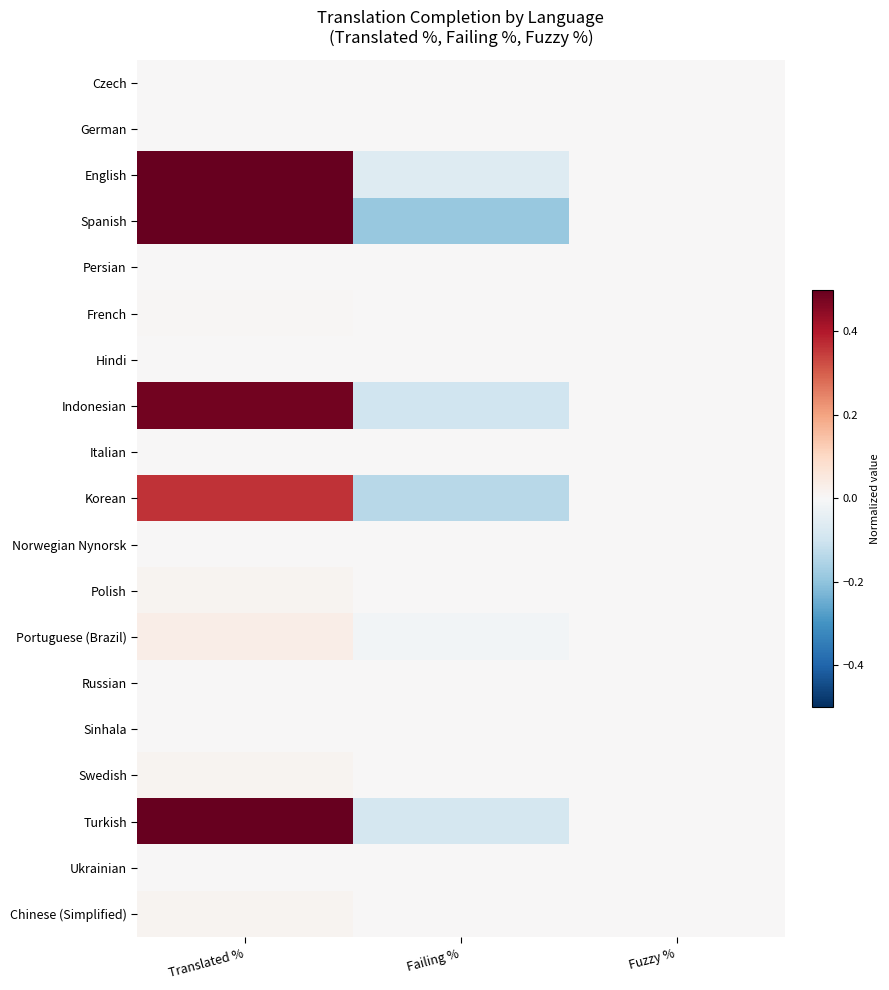

Reading left to right, what are all the values shown in this chart?

Czech: Translated %=0.0	Failing %=-0.0	Fuzzy %=0.0
German: Translated %=0.0	Failing %=-0.0	Fuzzy %=0.0
English: Translated %=0.5	Failing %=-0.1	Fuzzy %=0.0
Spanish: Translated %=0.5	Failing %=-0.2	Fuzzy %=0.0
Persian: Translated %=0.0	Failing %=-0.0	Fuzzy %=0.0
French: Translated %=0.0	Failing %=-0.0	Fuzzy %=0.0
Hindi: Translated %=0.0	Failing %=-0.0	Fuzzy %=0.0
Indonesian: Translated %=0.5	Failing %=-0.1	Fuzzy %=0.0
Italian: Translated %=0.0	Failing %=-0.0	Fuzzy %=0.0
Korean: Translated %=0.4	Failing %=-0.1	Fuzzy %=0.0
Norwegian Nynorsk: Translated %=0.0	Failing %=-0.0	Fuzzy %=0.0
Polish: Translated %=0.0	Failing %=-0.0	Fuzzy %=0.0
Portuguese (Brazil): Translated %=0.0	Failing %=-0.0	Fuzzy %=0.0
Russian: Translated %=0.0	Failing %=-0.0	Fuzzy %=0.0
Sinhala: Translated %=0.0	Failing %=-0.0	Fuzzy %=0.0
Swedish: Translated %=0.0	Failing %=-0.0	Fuzzy %=0.0
Turkish: Translated %=0.5	Failing %=-0.1	Fuzzy %=0.0
Ukrainian: Translated %=0.0	Failing %=-0.0	Fuzzy %=0.0
Chinese (Simplified): Translated %=0.0	Failing %=-0.0	Fuzzy %=0.0